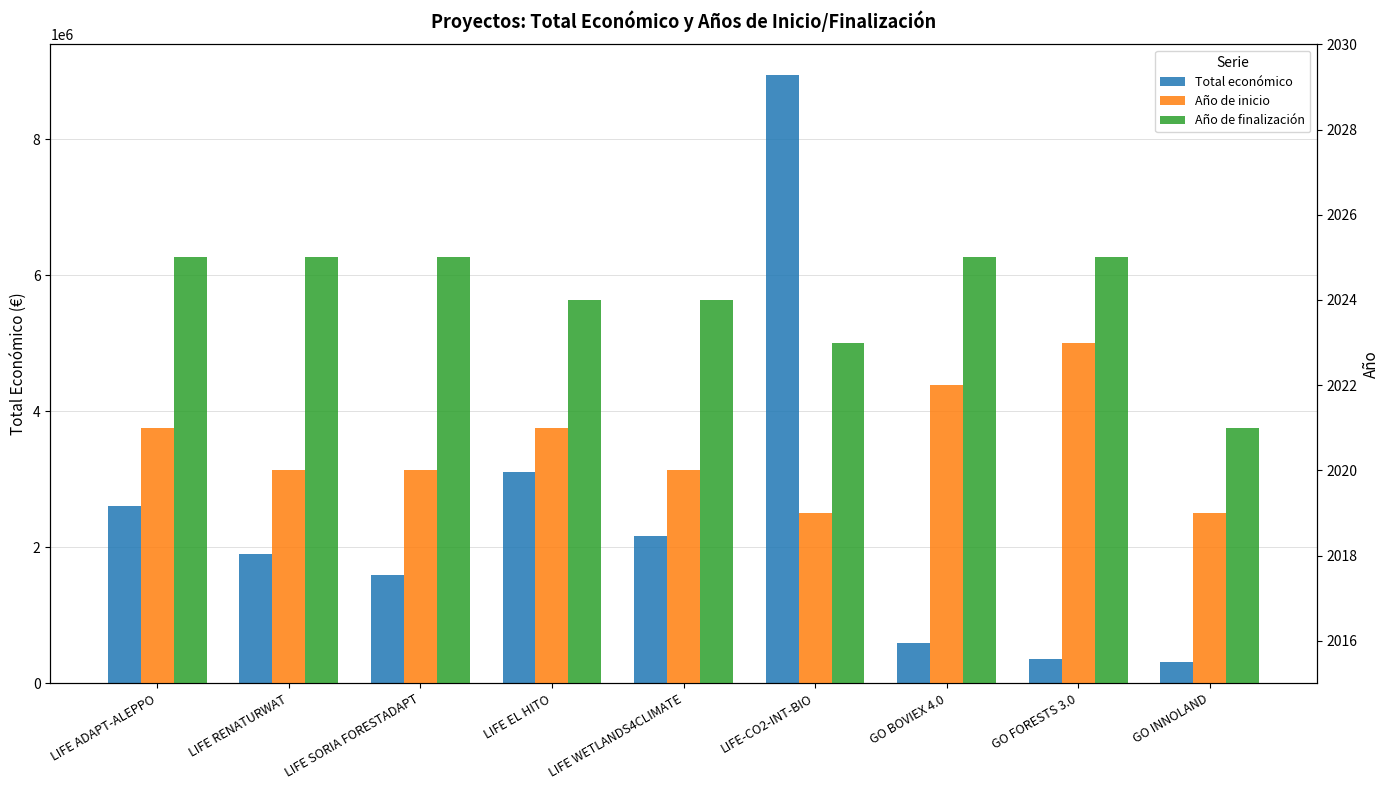

What is the average value of the Total económico series?

2396680